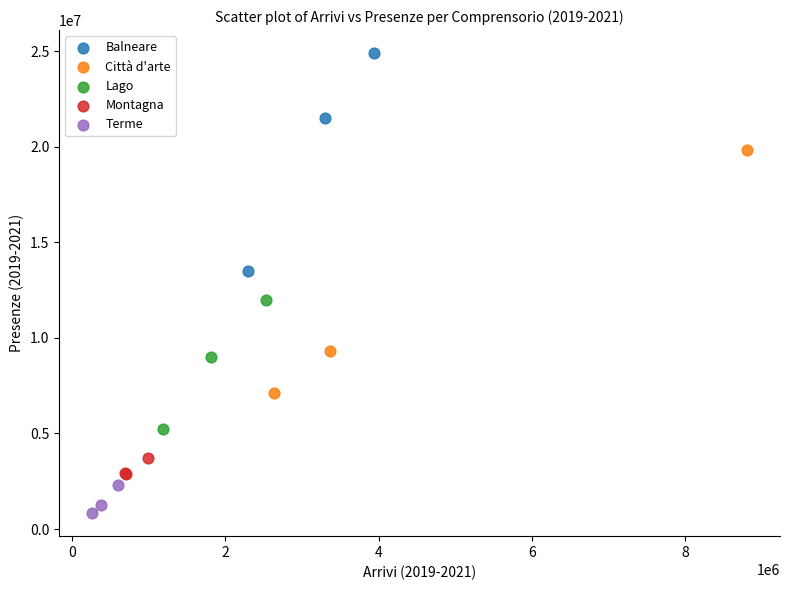

What are all the series names shown in the legend?

Balneare, Città d'arte, Lago, Montagna, Terme